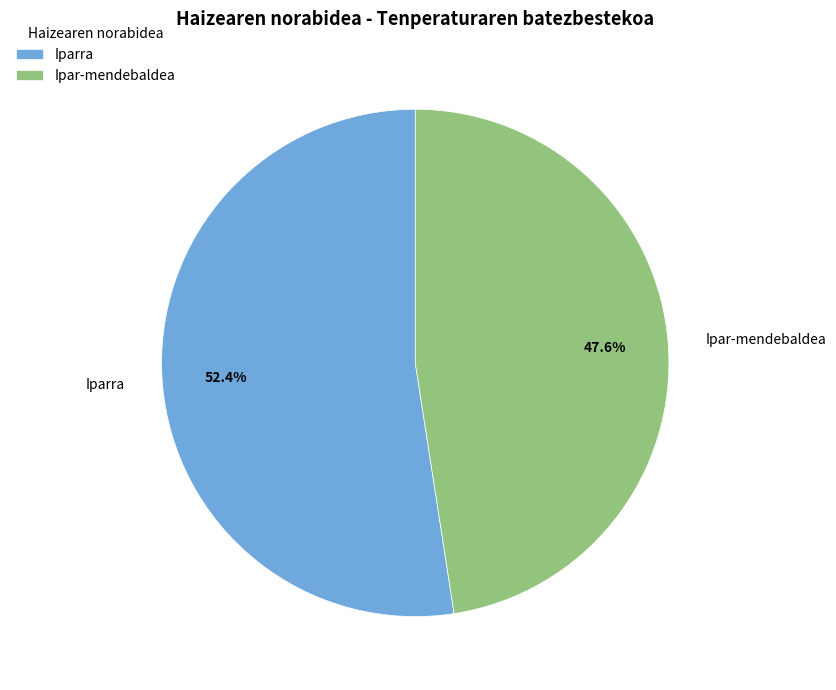

Which category has the smallest portion of the pie?

Ipar-mendebaldea